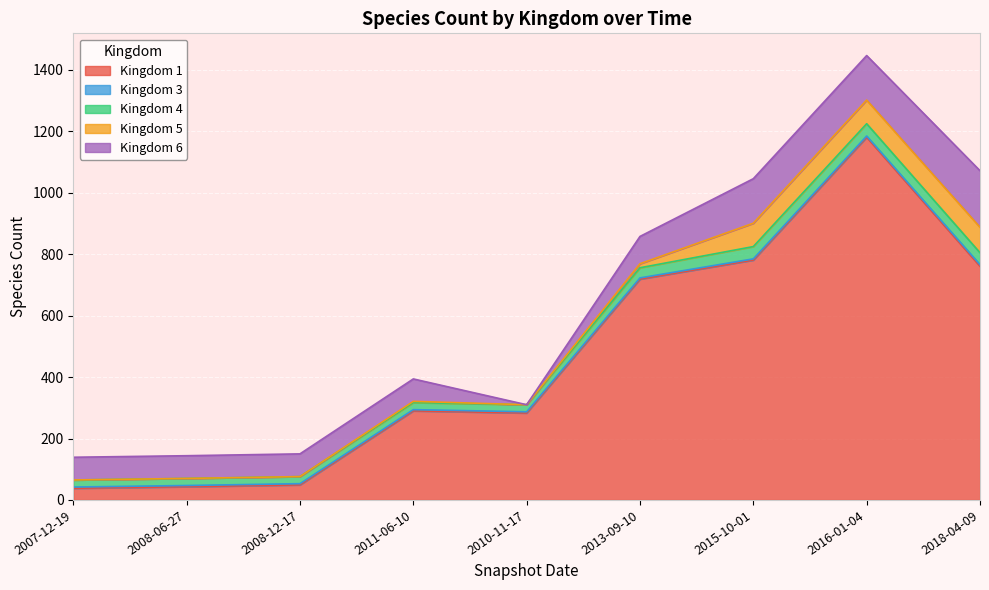

List the labels in order of 1 value, smallest first.

2007-12-19, 2008-06-27, 2008-12-17, 2010-11-17, 2011-06-10, 2013-09-10, 2018-04-09, 2015-10-01, 2016-01-04